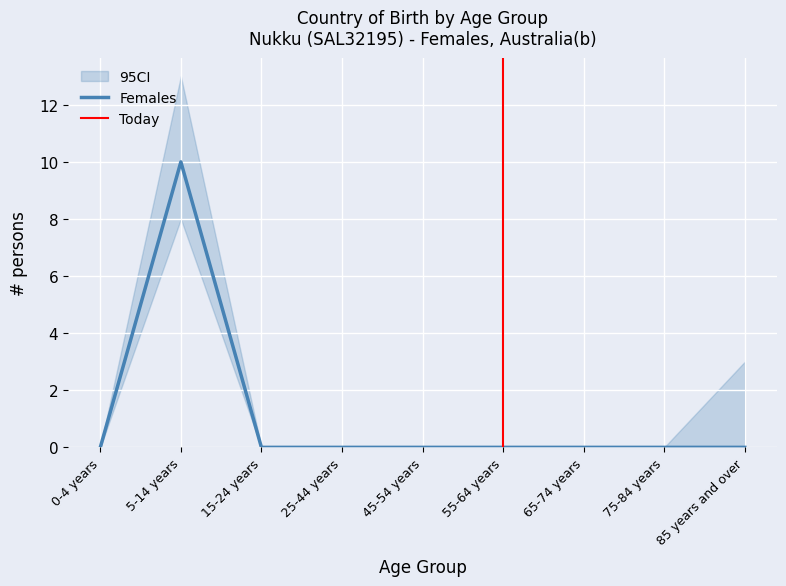

Reading right to left, what are all the values shown in this chart?

Females: 0	0	0	0	0	0	0	10	0
CI_lower: 0	0	0	0	0	0	0	8	0
CI_upper: 3	0	0	0	0	0	0	13	0